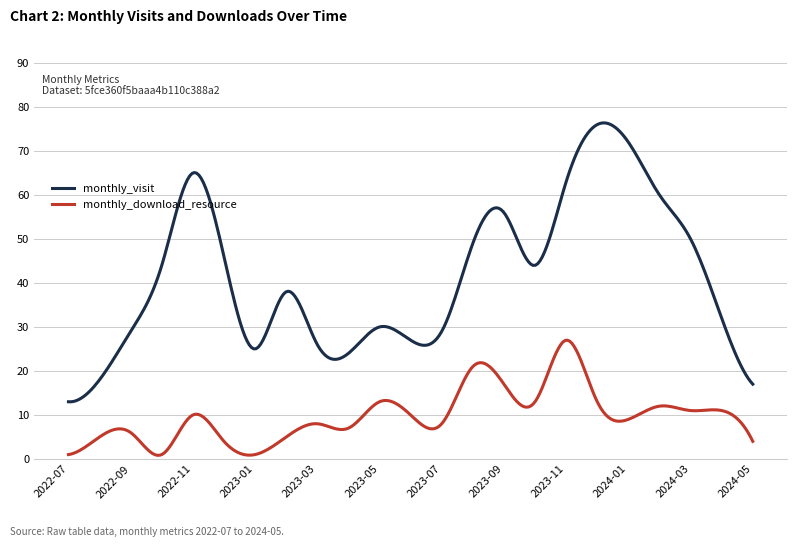

What is the maximum value for monthly_download_resource?

27.0